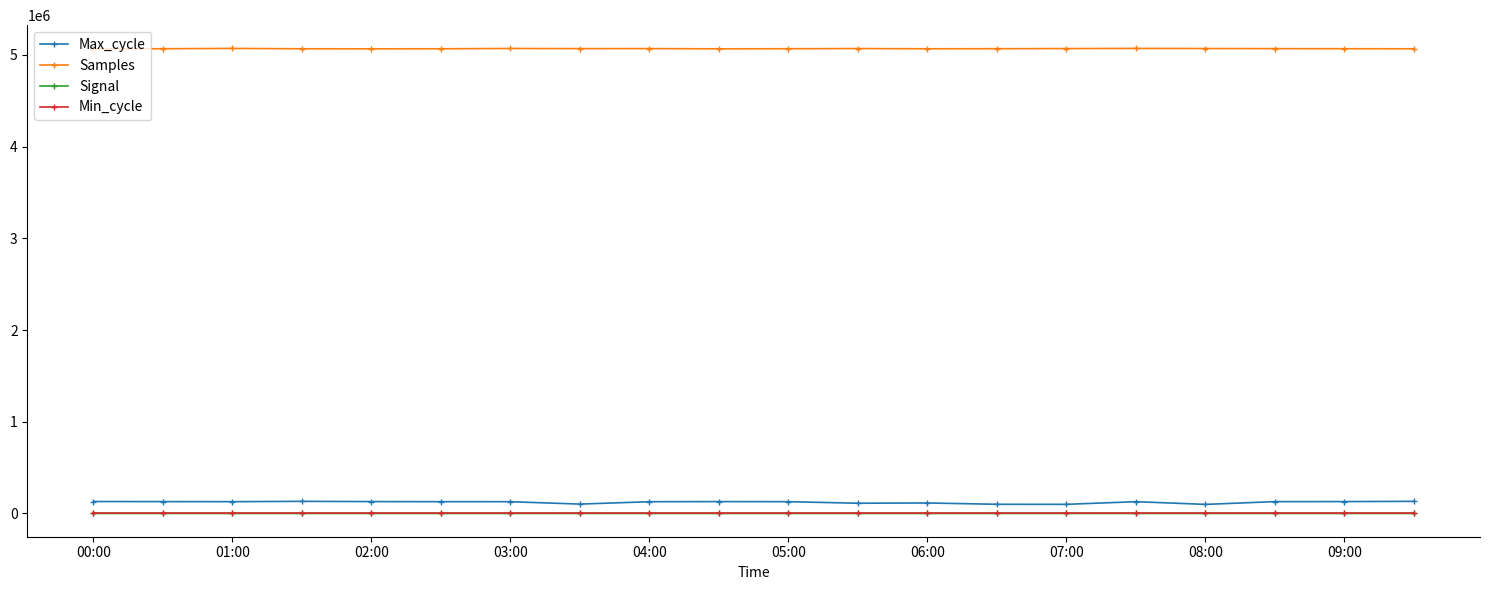

How many lines are shown in the chart?

4